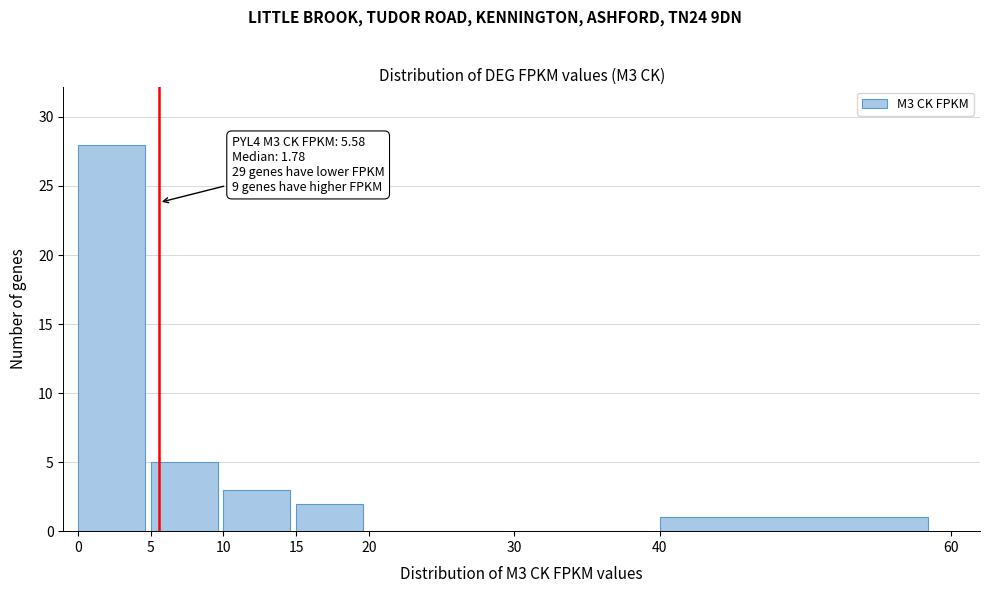

Over which range of the x-axis is the bar tallest?

0 to 5